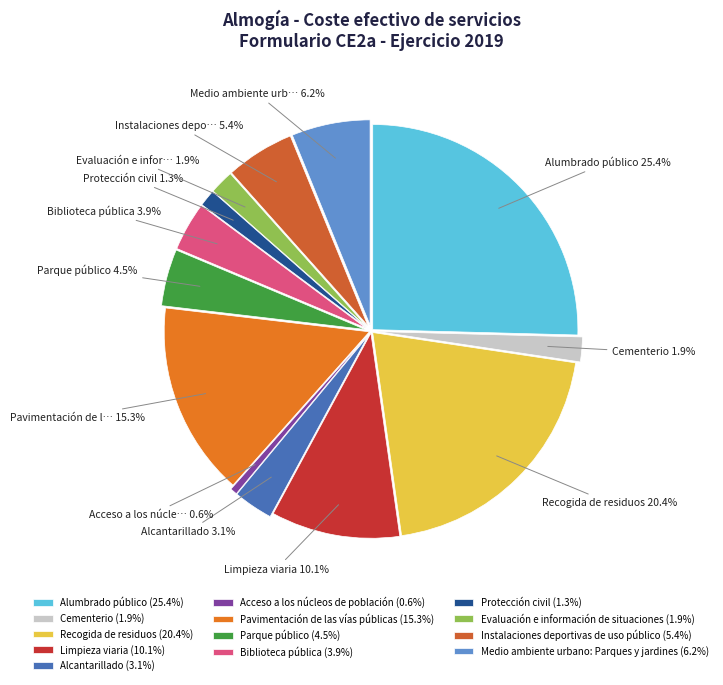

How many segments does this pie chart have?

13